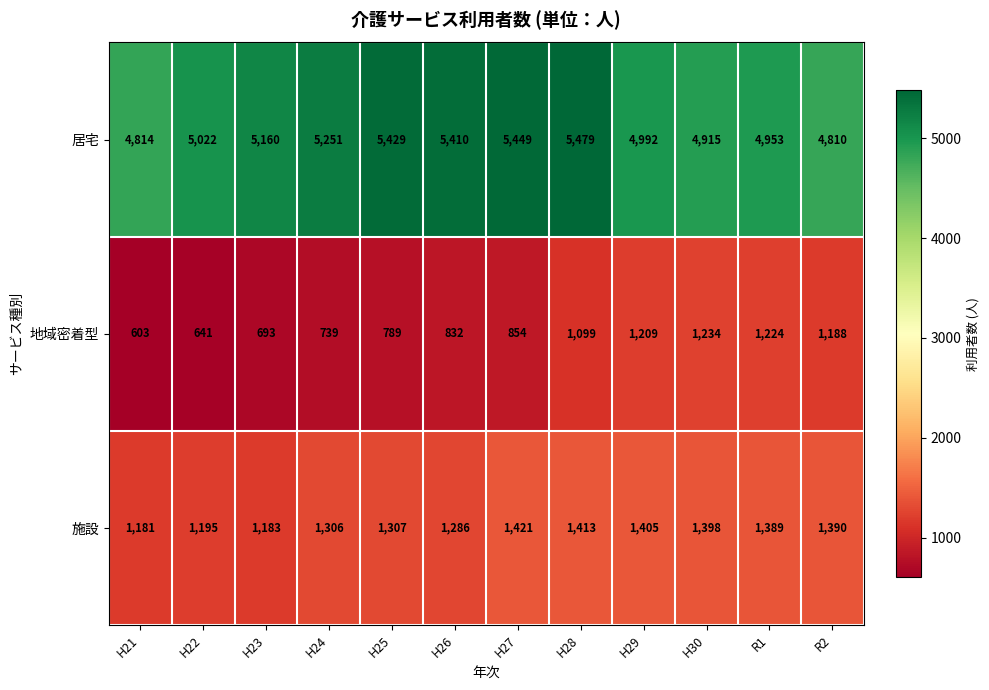

What is the average value of the 施設 series?

1323